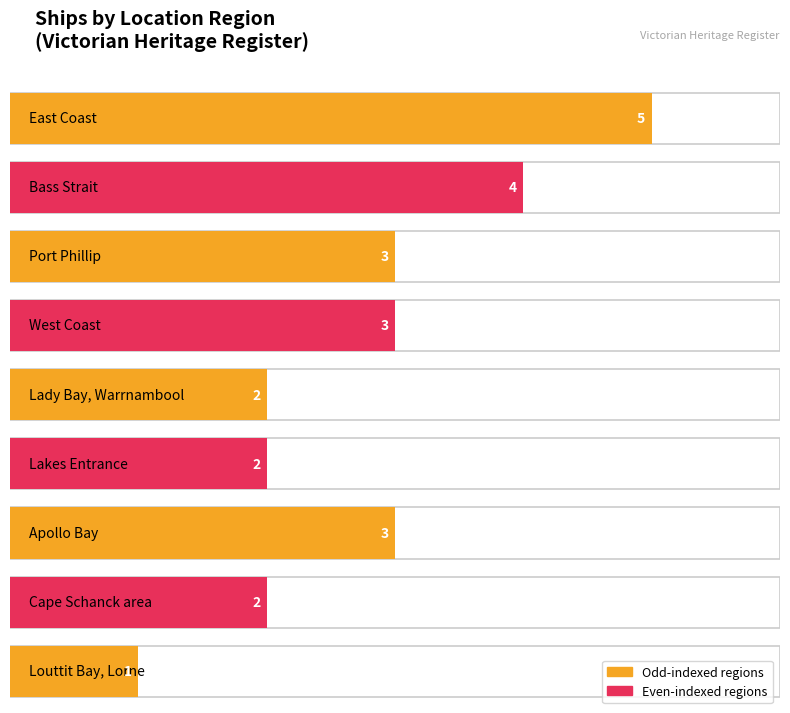

What is the difference between the maximum and second lowest values?

3